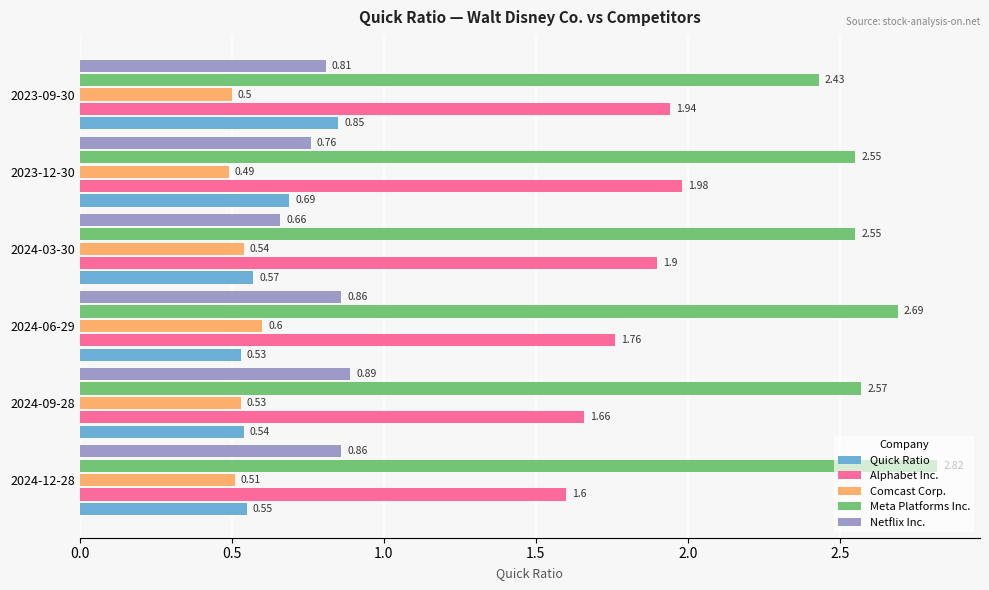

What is the difference between the maximum and minimum values in the Quick Ratio series?

0.3